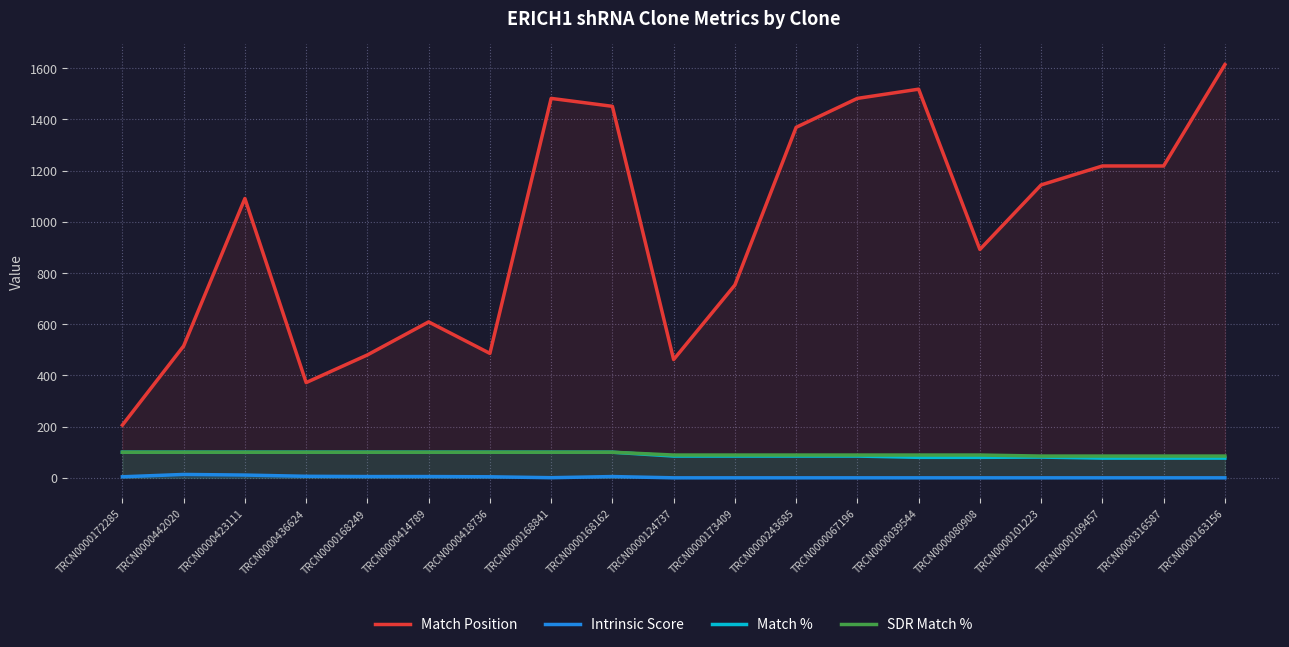

Where does the SDR Match % series first go above 89?

TRCN0000172285